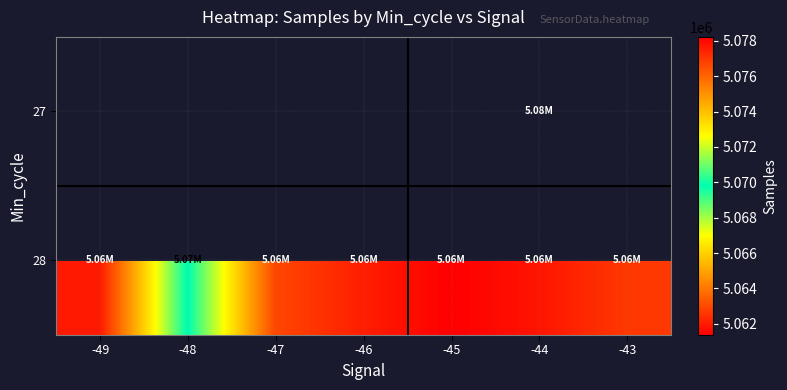

What is the difference between the 28 values at -43 and -44?

769.9